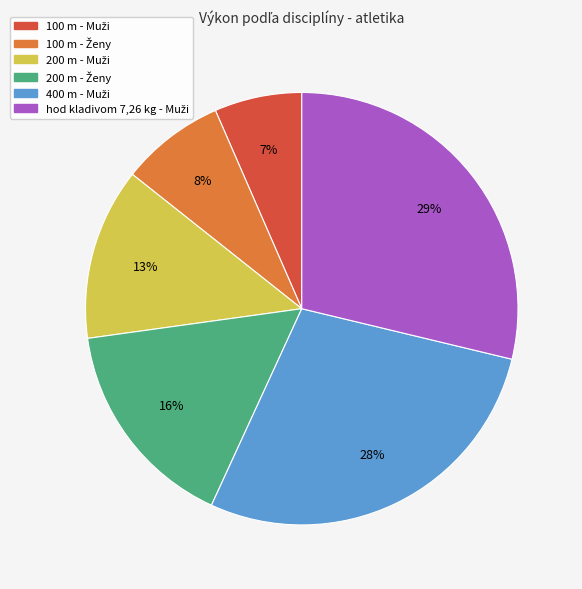

Does any single category account for the majority?

No